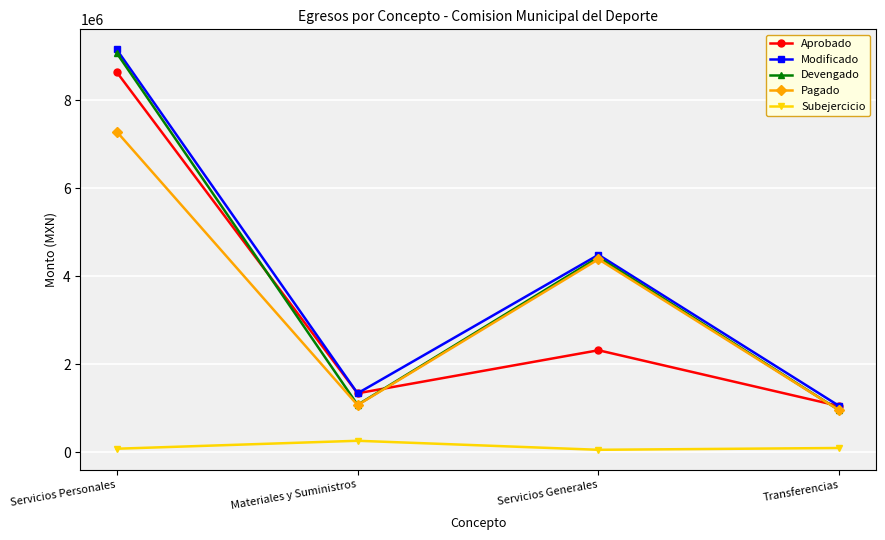

In Modificado, how many points are lower than both neighbors (excluding endpoints)?

1